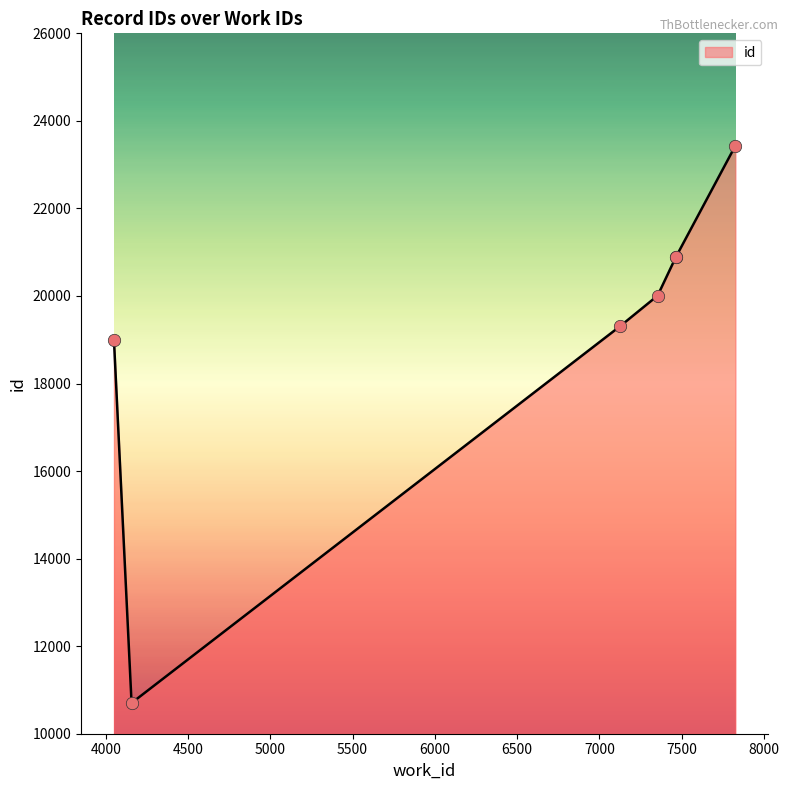

What is the change in value from 4157 to 7463?

+10180